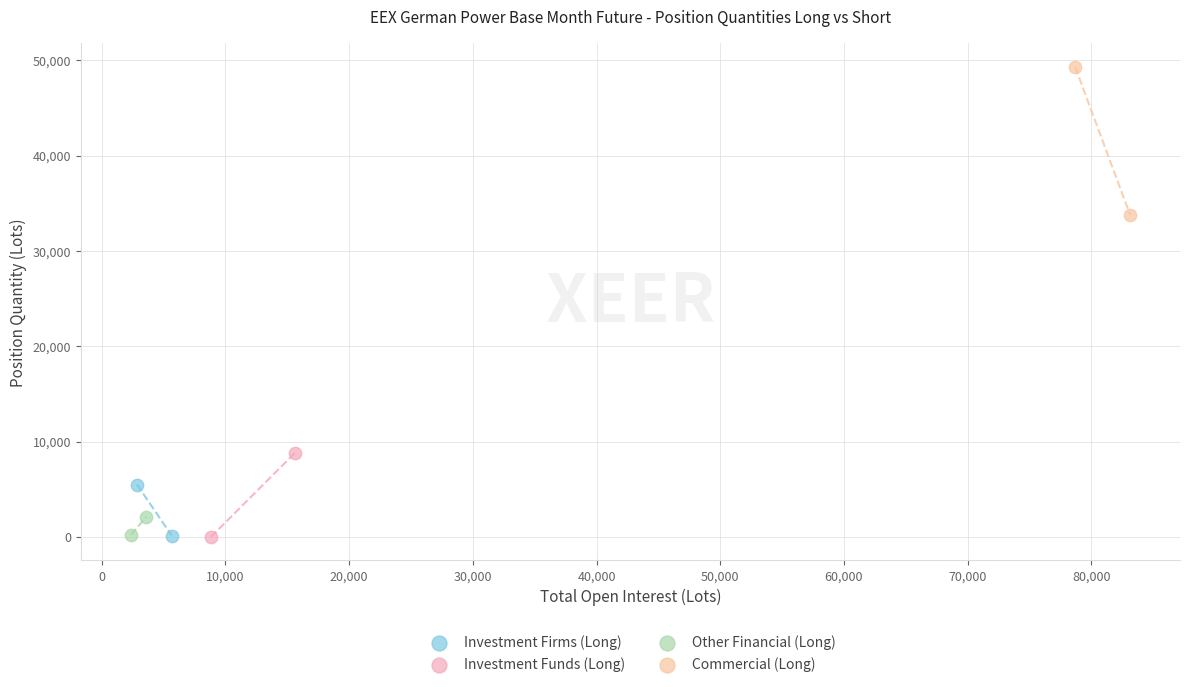

What are all the series names shown in the legend?

Investment Firms (Long), Investment Funds (Long), Other Financial (Long), Commercial (Long)